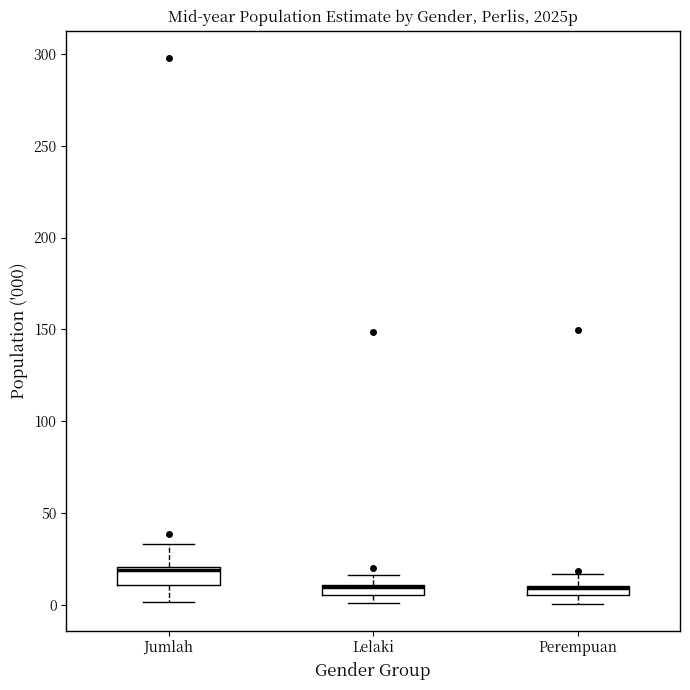

Where does the lower whisker of the box for Jumlah end on the y-axis? The values are not printed on the chart, so give them approximately, as read against the axis.

0